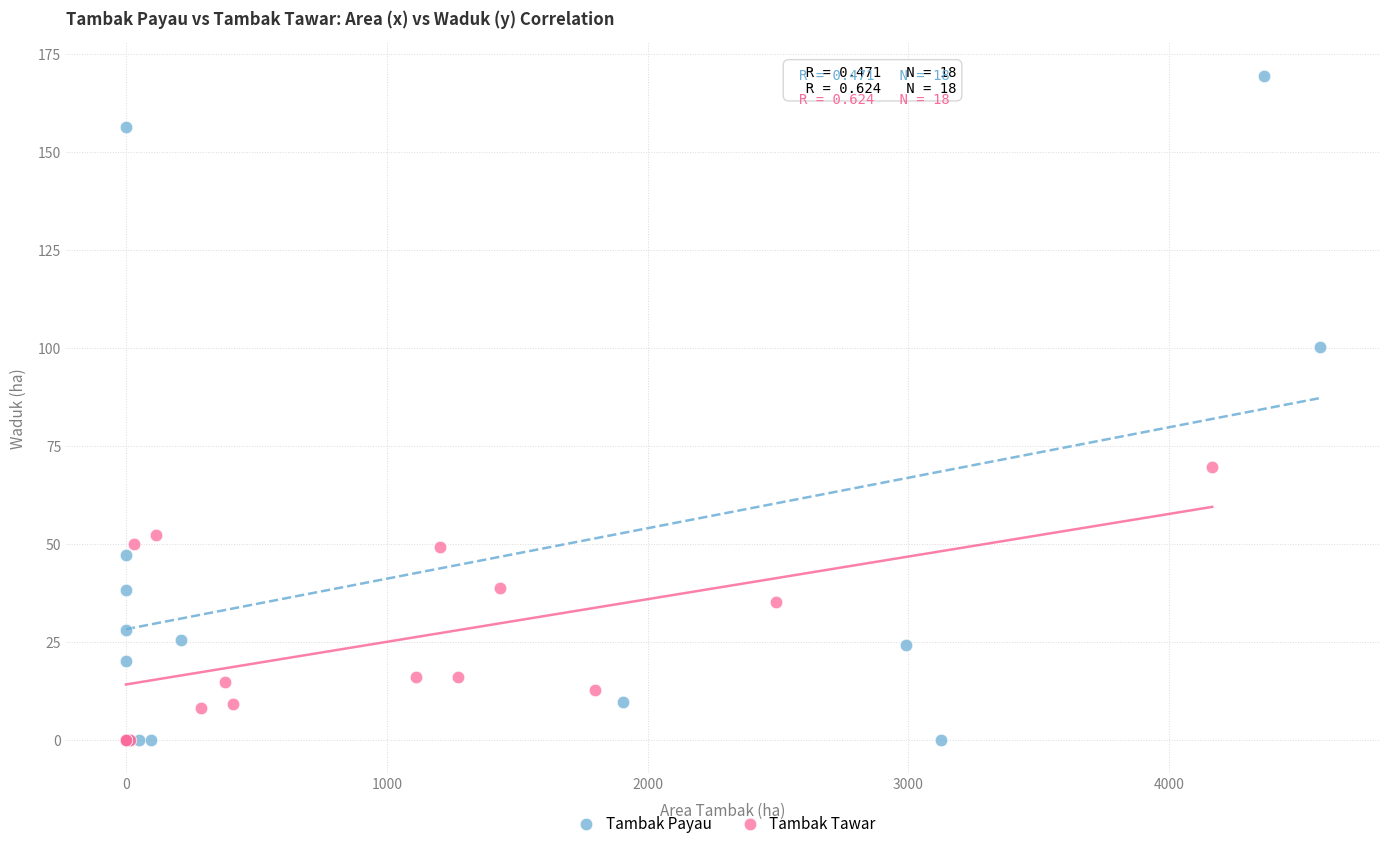

Which series contains the highest Y value?

Tambak Payau